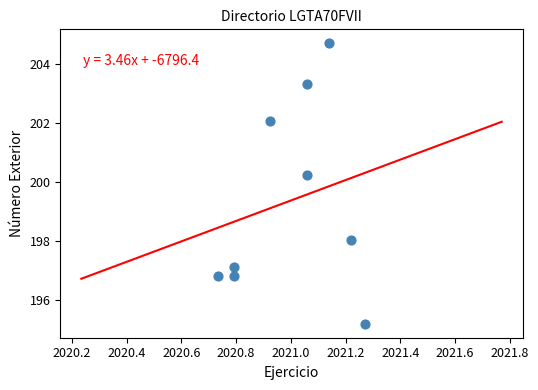

What is the average X value?

2021.0